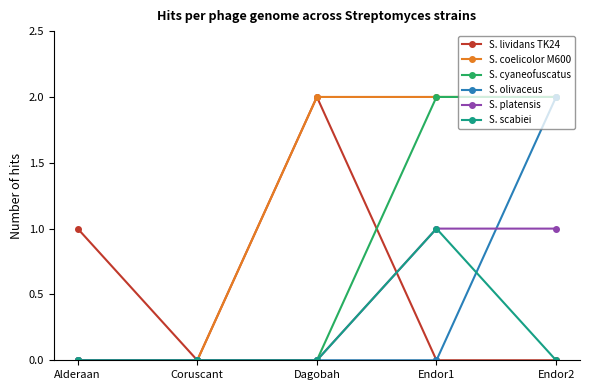

At which label does S. olivaceus reach its peak?

Endor2